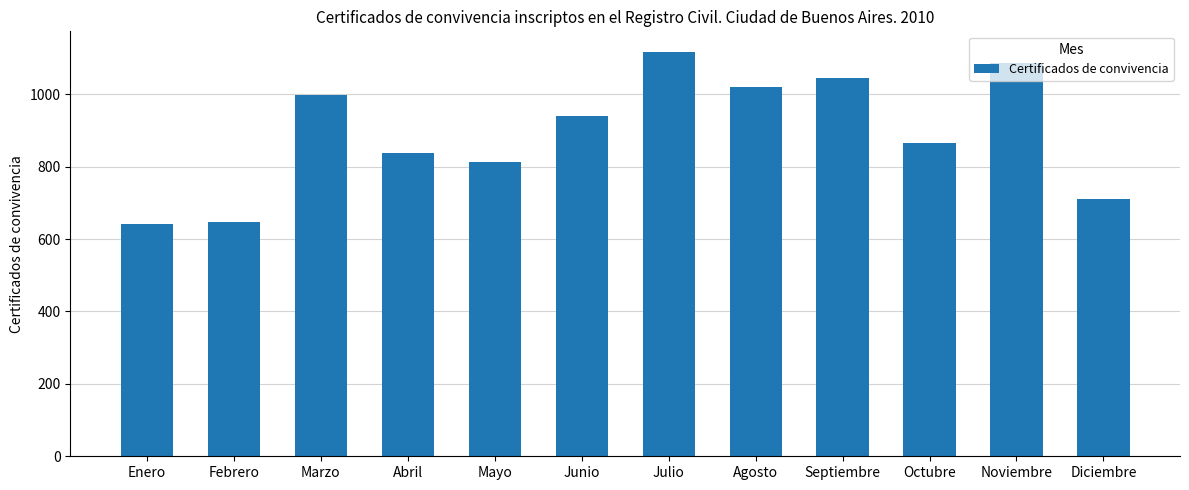

What is the maximum value shown in the chart?

1118